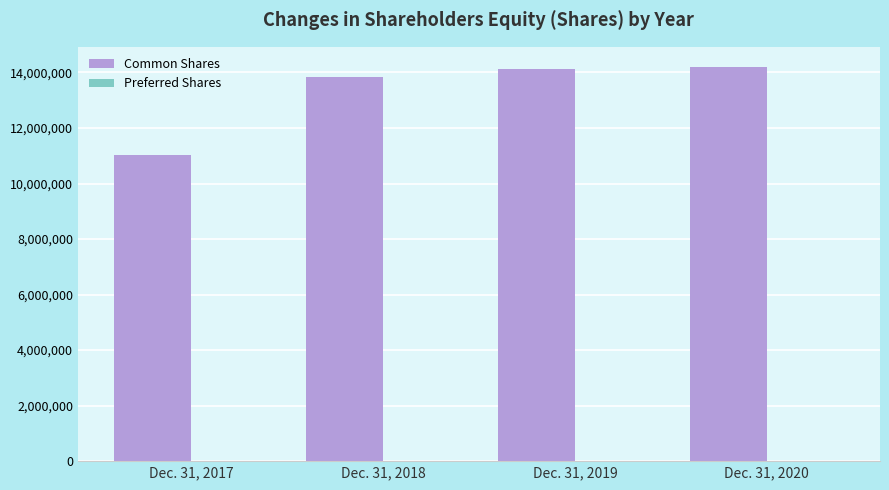

Which series changed the most between Dec. 31, 2017 and Dec. 31, 2018?

Common Shares